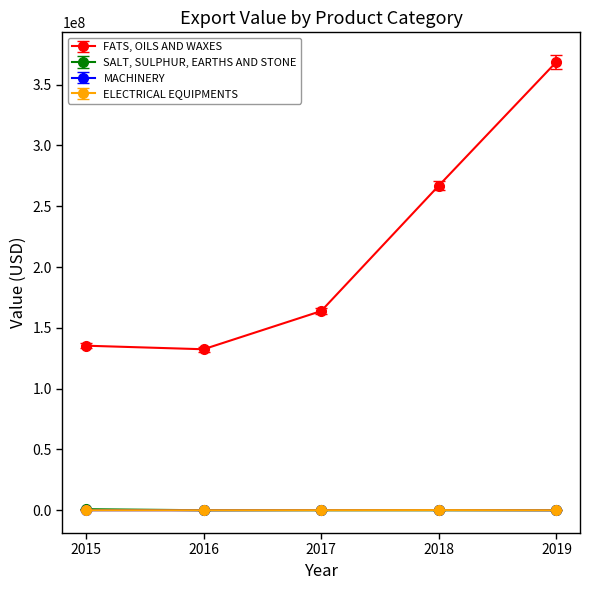

Rank the series by their maximum value, from highest to lowest.

FATS, OILS AND WAXES, SALT, SULPHUR, EARTHS AND STONE, MACHINERY, ELECTRICAL EQUIPMENTS